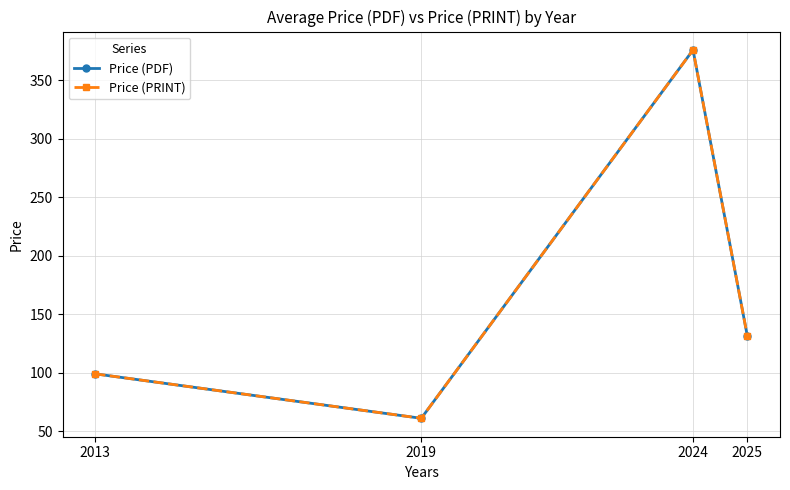

Is this an area chart (filled region under the line)?

No